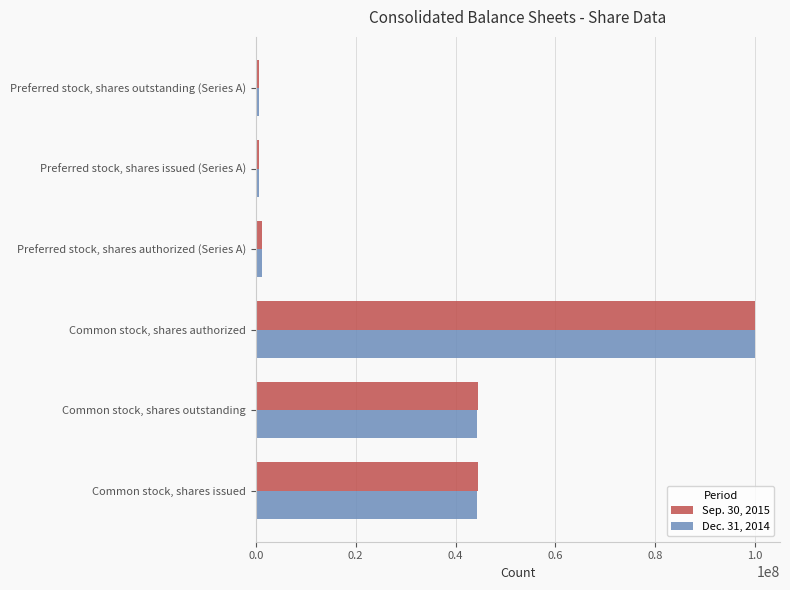

At which category is the sum across all series the highest?

Common stock, shares authorized